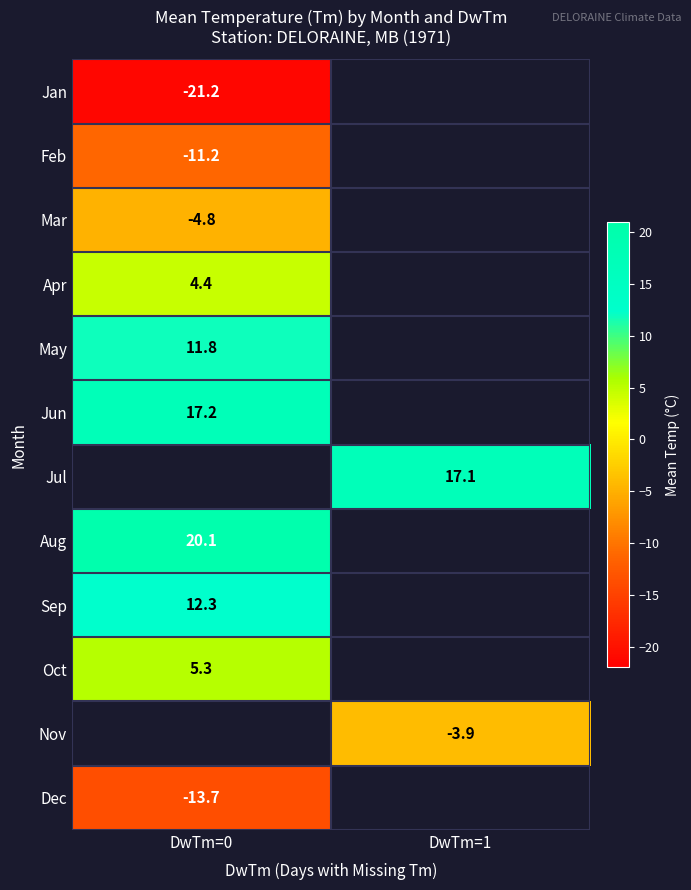

Rank the series by their maximum value, from lowest to highest.

Jan, Dec, Feb, Mar, Apr, Oct, May, Jun, Jul, Sep, Aug, Nov